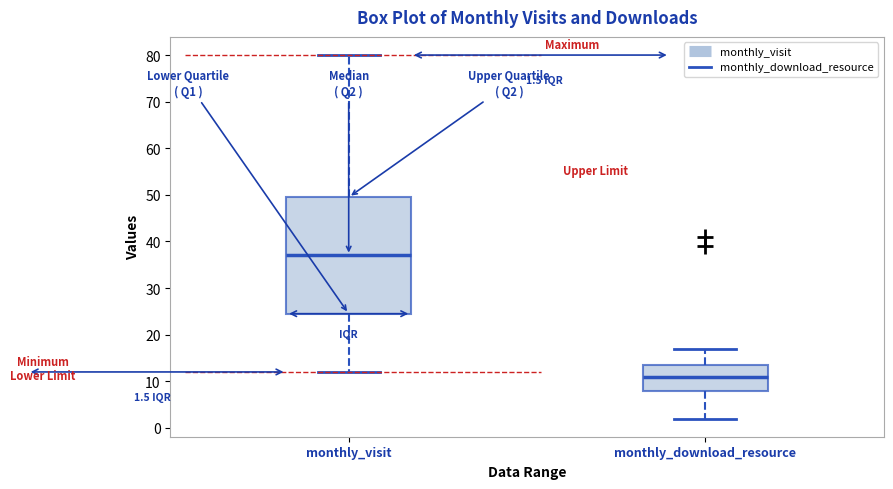

Which box has the lowest median line?

monthly_download_resource